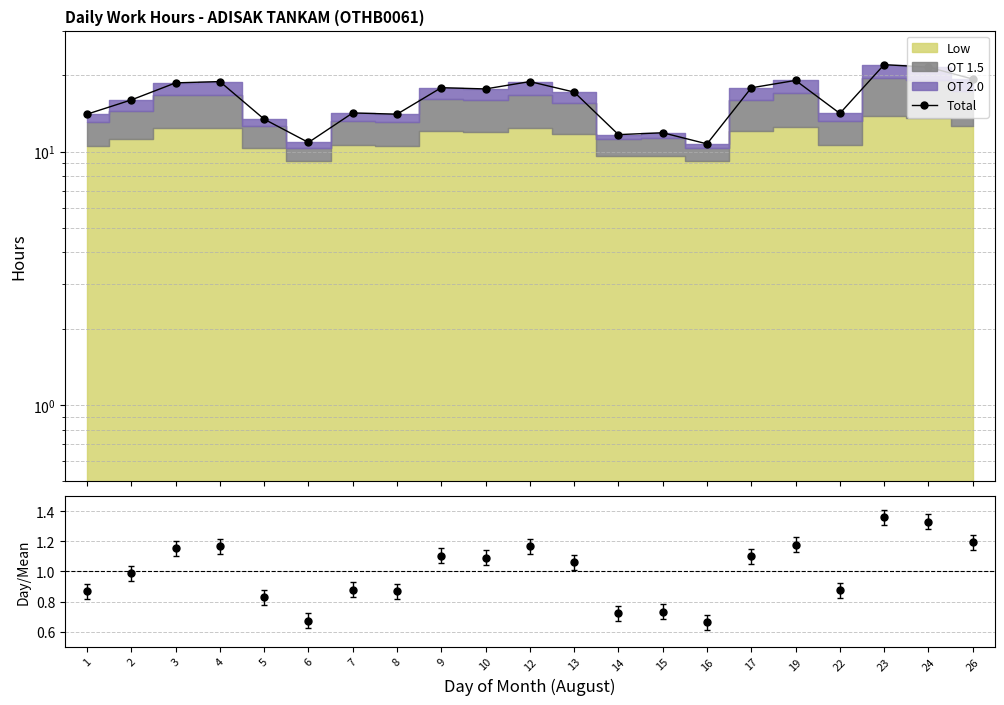

Where does the data first go above 17?

3